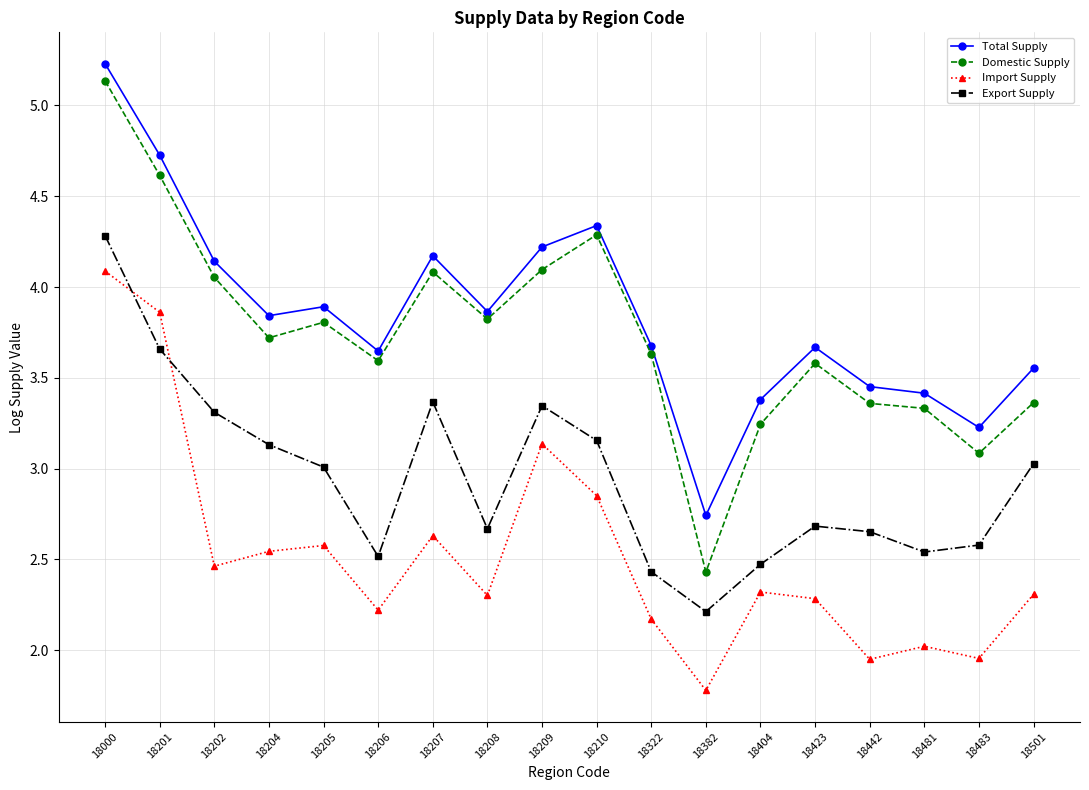

What is the approximate value of Export Supply at 18501?

3.0